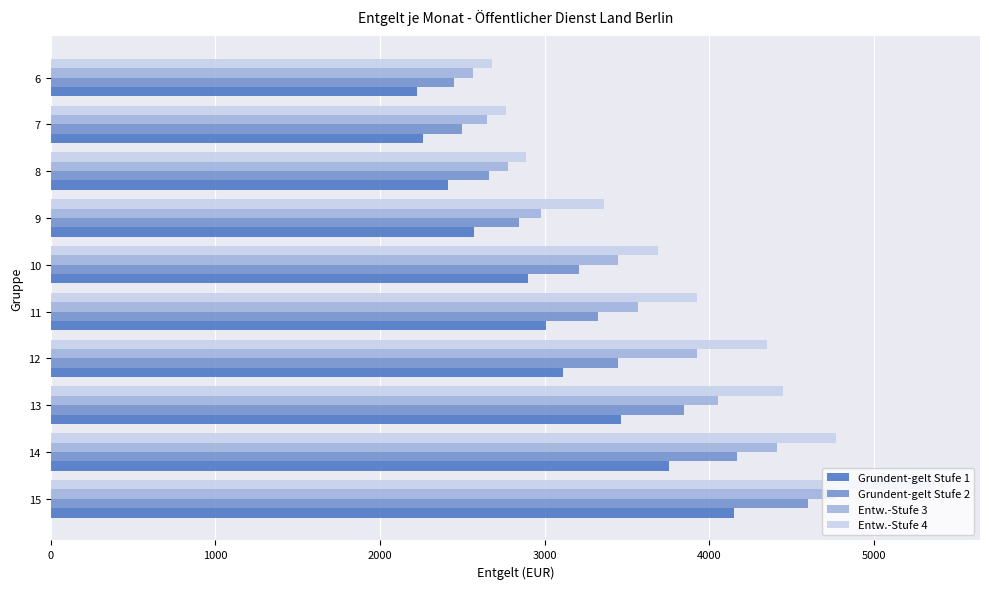

At how many categories does at least one series exceed 4017?

4